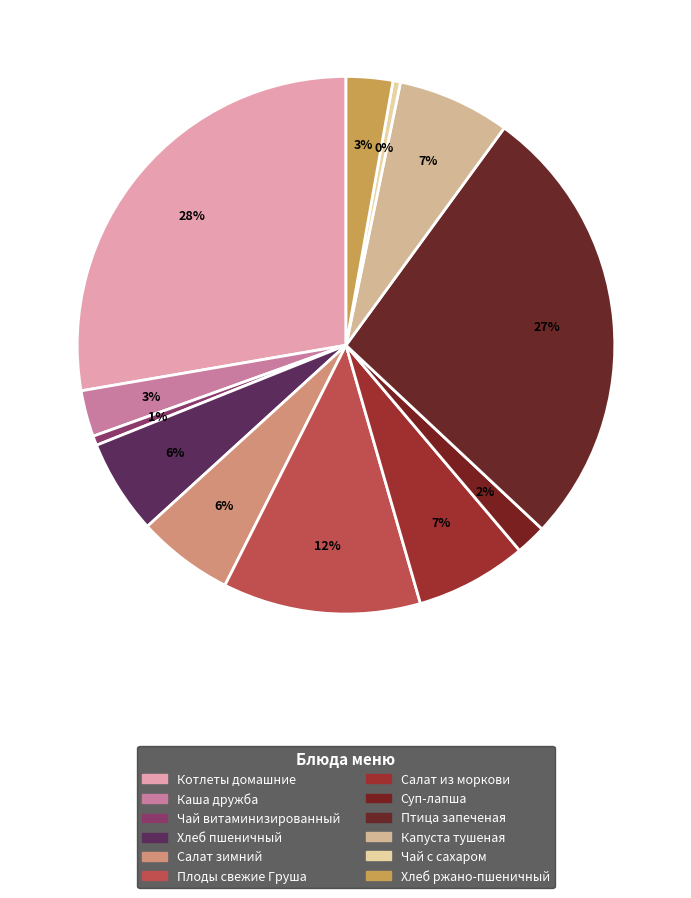

Does any single category account for the majority?

No